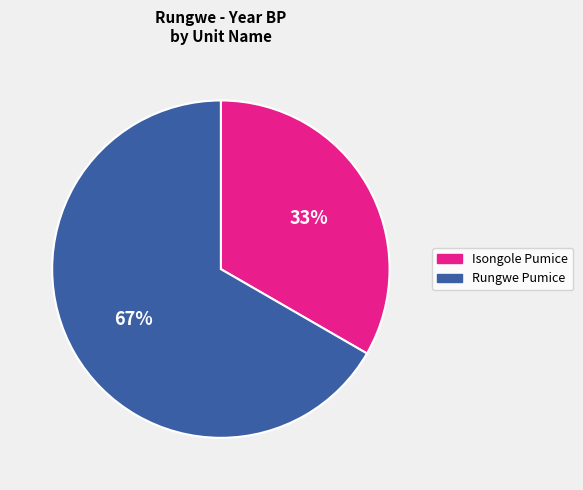

What percentage is the Rungwe Pumice slice, to the nearest percent?

67%